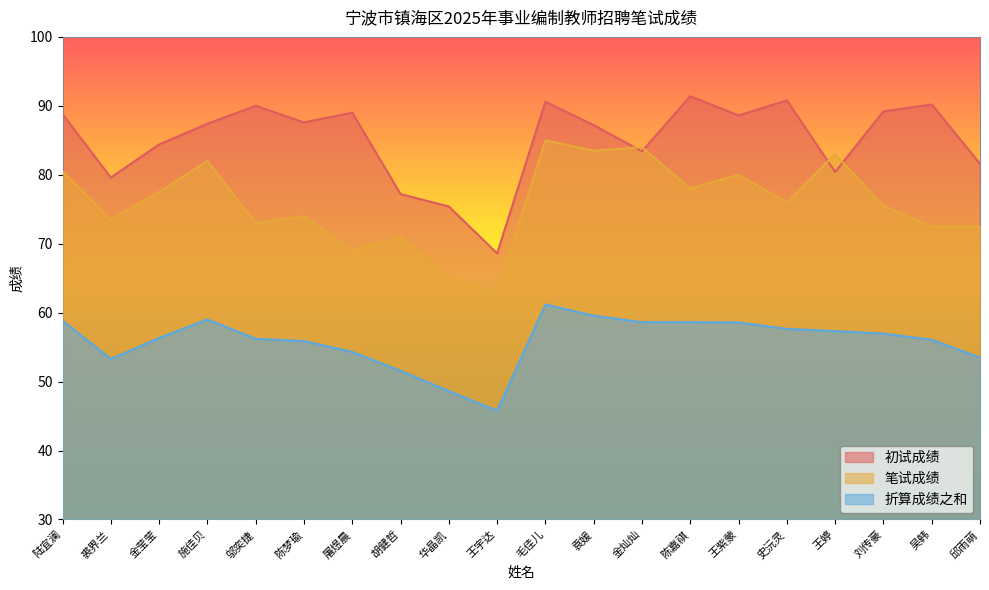

Reading left to right, transcribe all the data shown in this chart.

初试成绩: 88.8	79.6	84.4	87.4	90.0	87.6	89.0	77.2	75.4	68.6	90.6	87.2	83.4	91.4	88.6	90.8	80.4	89.2	90.2	81.6
笔试成绩: 80.5	73.5	77.5	82.0	73.0	74.0	69.0	71.0	65.0	63.0	85.0	83.5	84.0	78.0	80.0	76.0	83.0	75.5	72.5	72.5
折算成绩之和: 58.8	53.3	56.3	59.0	56.2	55.9	54.3	51.6	48.6	45.8	61.2	59.6	58.6	58.6	58.6	57.6	57.3	57.0	56.1	53.5